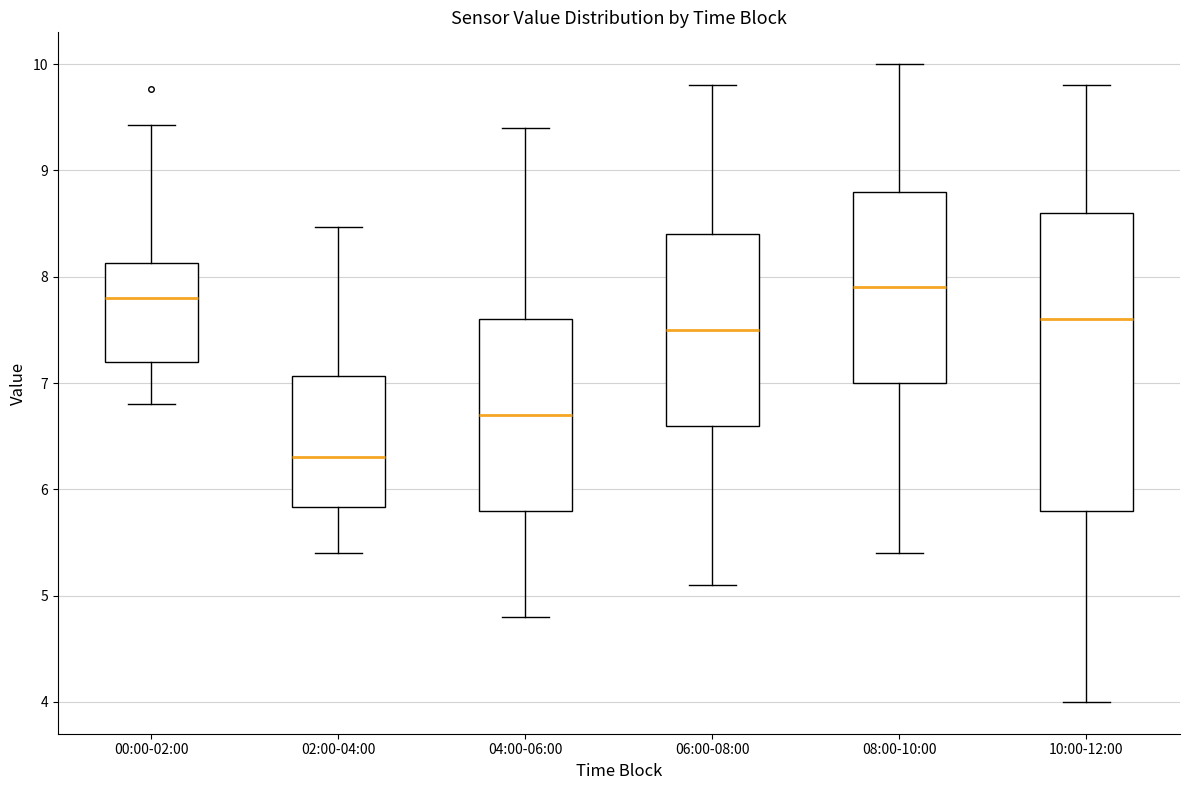

Which box's median line is the highest?

08:00-10:00